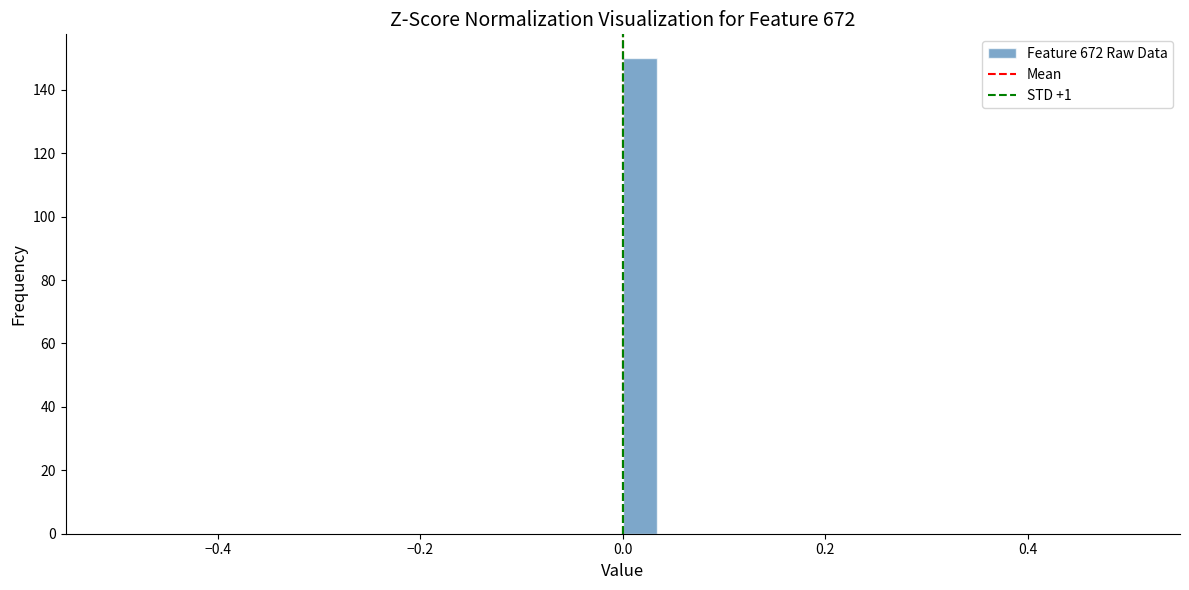

Read against the x-axis, roughly where is the centre of the tallest bar?

0.02